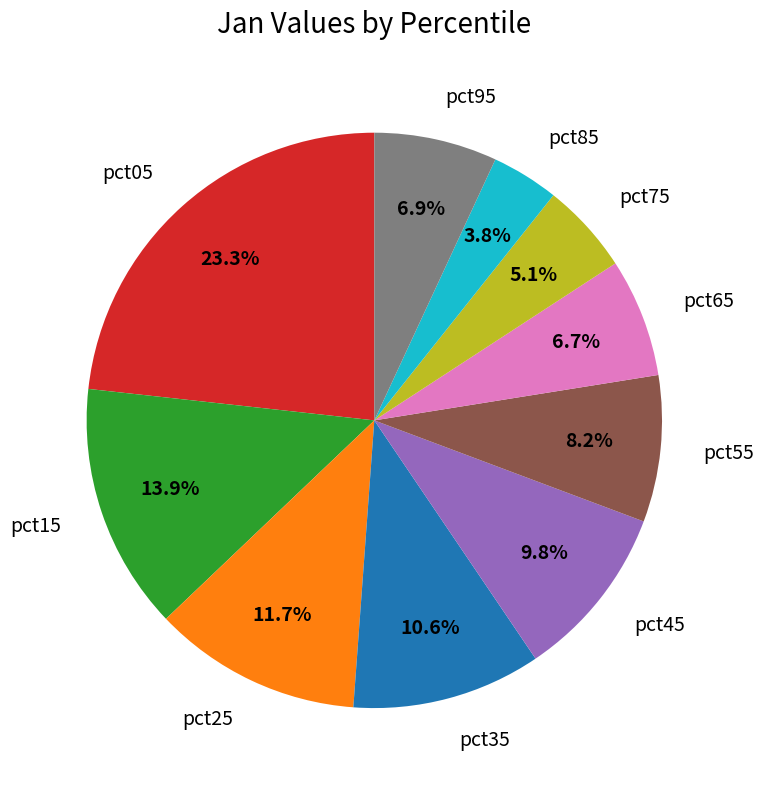

Which has a higher value, pct25 or pct45?

pct25